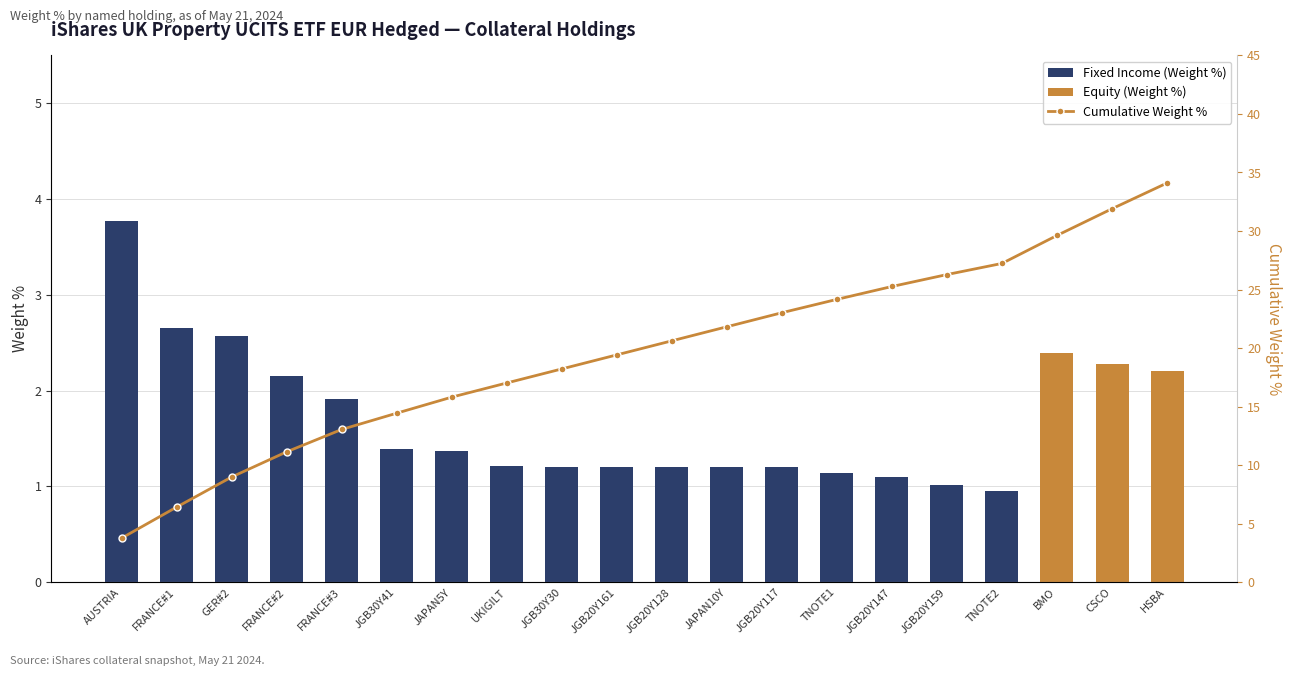

The Equity (Weight %) series shows 0.0 at JGB30Y30. True or false?

True